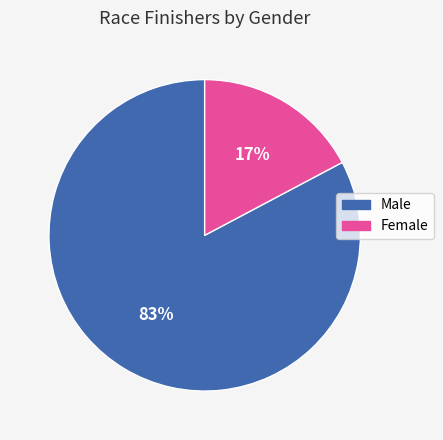

To the nearest percent, what is the difference between the largest and smallest slice percentages?

66%